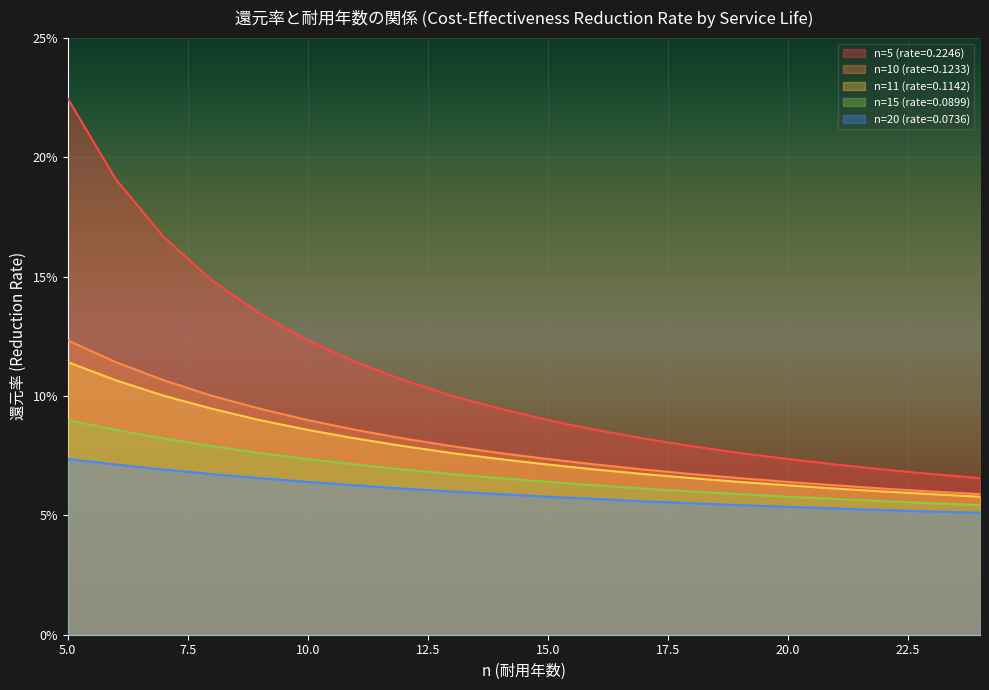

True or false: n=20 (rate=0.0736) has more than 1 interior local peaks.

False